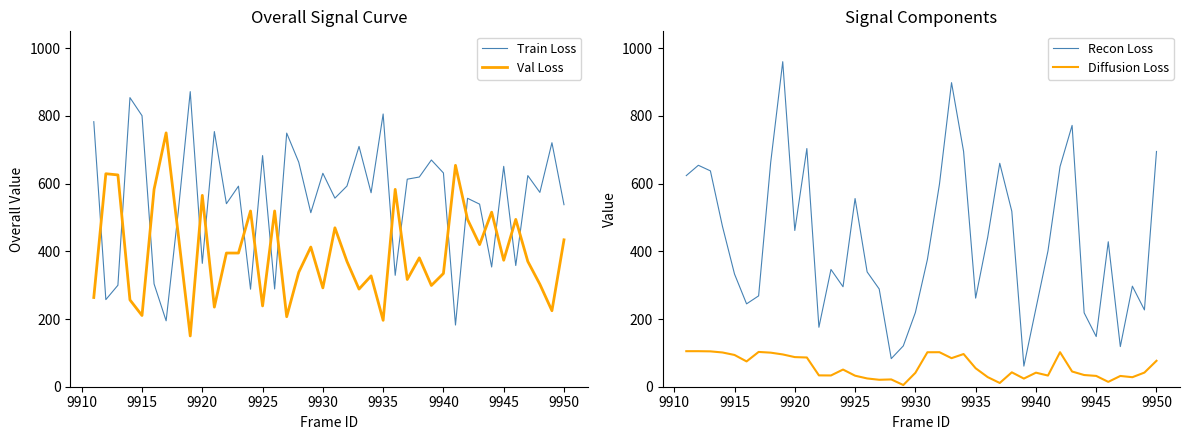

What is the sum of all Diffusion Loss values?

2345.6